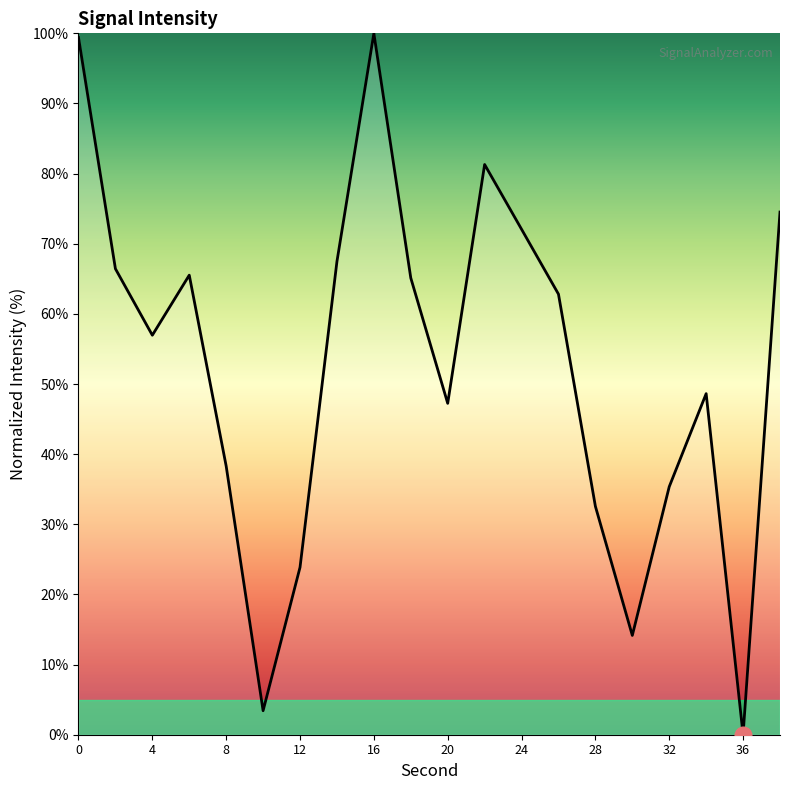

What is the maximum value shown in the chart?

100.0